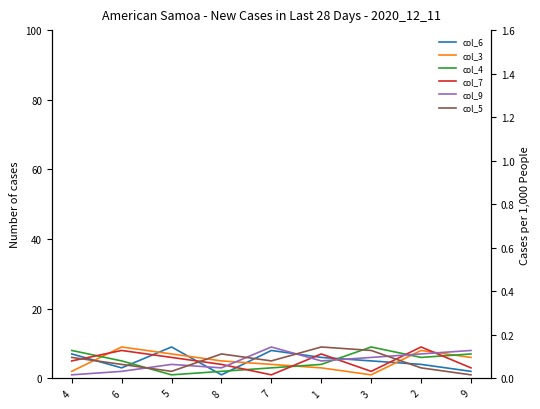

List the labels in order of col_7 value, smallest first.

7, 3, 9, 8, 4, 5, 1, 6, 2